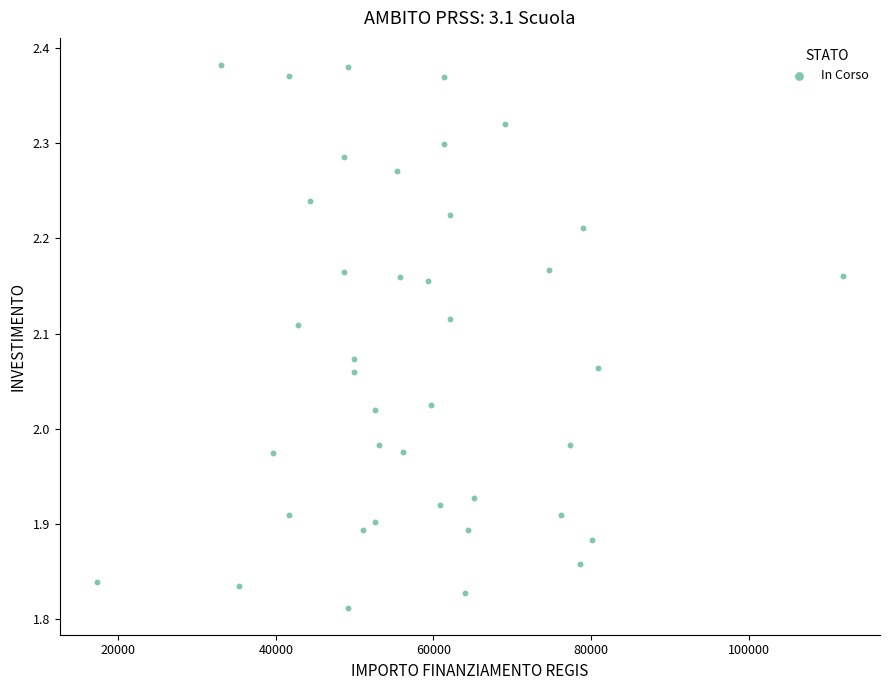

What is the range of X values (max minus min)?

94665.7